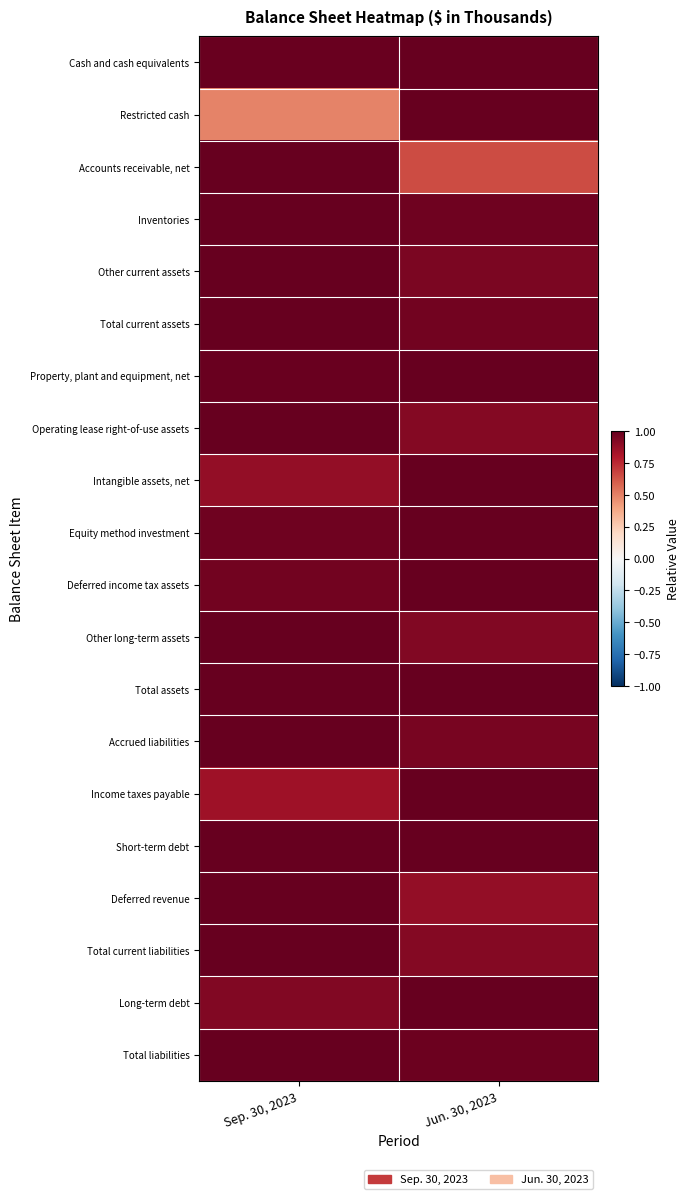

Reading left to right, transcribe all the data shown in this chart.

Cash and cash equivalents: Sep. 30, 2023=1.0	Jun. 30, 2023=1.0
Restricted cash: Sep. 30, 2023=0.5	Jun. 30, 2023=1.0
Accounts receivable, net: Sep. 30, 2023=1.0	Jun. 30, 2023=0.7
Inventories: Sep. 30, 2023=1.0	Jun. 30, 2023=1.0
Other current assets: Sep. 30, 2023=1.0	Jun. 30, 2023=0.9
Total current assets: Sep. 30, 2023=1.0	Jun. 30, 2023=1.0
Property, plant and equipment, net: Sep. 30, 2023=1.0	Jun. 30, 2023=1.0
Operating lease right-of-use assets: Sep. 30, 2023=1.0	Jun. 30, 2023=0.9
Intangible assets, net: Sep. 30, 2023=0.9	Jun. 30, 2023=1.0
Equity method investment: Sep. 30, 2023=1.0	Jun. 30, 2023=1.0
Deferred income tax assets: Sep. 30, 2023=1.0	Jun. 30, 2023=1.0
Other long-term assets: Sep. 30, 2023=1.0	Jun. 30, 2023=0.9
Total assets: Sep. 30, 2023=1.0	Jun. 30, 2023=1.0
Accrued liabilities: Sep. 30, 2023=1.0	Jun. 30, 2023=0.9
Income taxes payable: Sep. 30, 2023=0.8	Jun. 30, 2023=1.0
Short-term debt: Sep. 30, 2023=1.0	Jun. 30, 2023=1.0
Deferred revenue: Sep. 30, 2023=1.0	Jun. 30, 2023=0.9
Total current liabilities: Sep. 30, 2023=1.0	Jun. 30, 2023=0.9
Long-term debt: Sep. 30, 2023=0.9	Jun. 30, 2023=1.0
Total liabilities: Sep. 30, 2023=1.0	Jun. 30, 2023=1.0